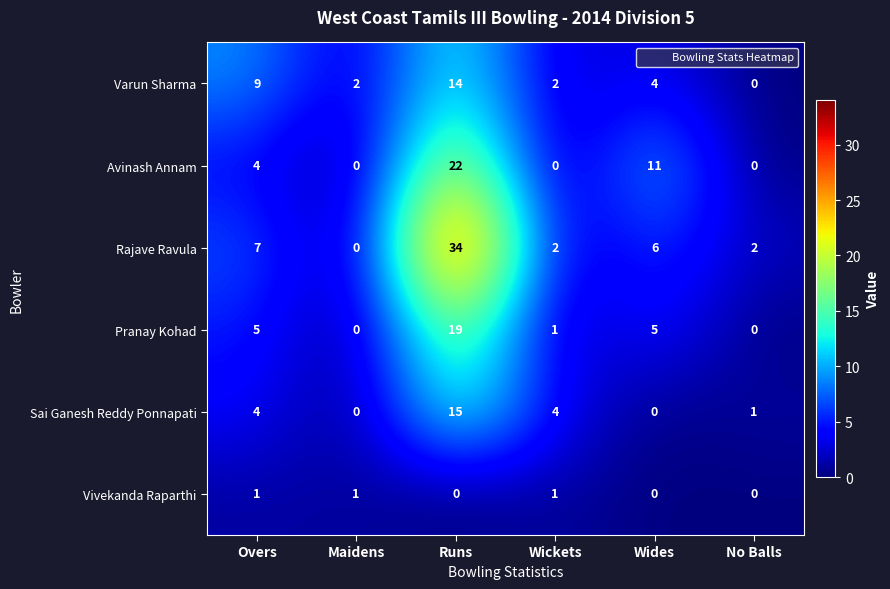

At which label does Rajave Ravula first exceed 6?

Overs